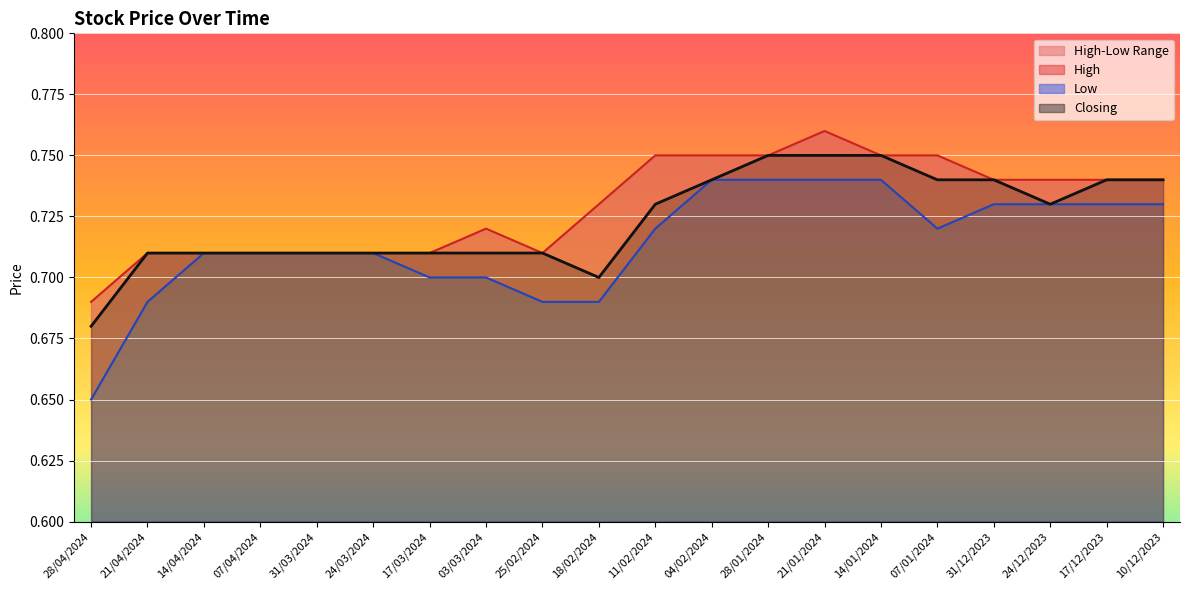

What is the sum of the Low values at 31/03/2024 and 25/02/2024?

1.4